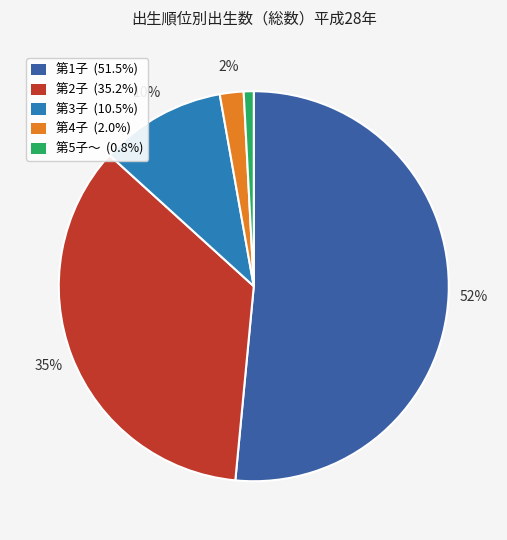

What percentage is the 第2子 slice, to the nearest percent?

35%